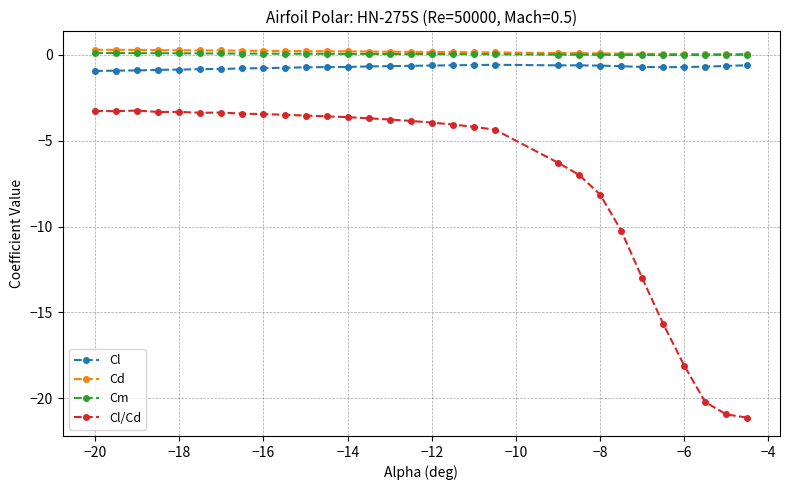

Which series has the largest range (max minus min)?

Cl/Cd